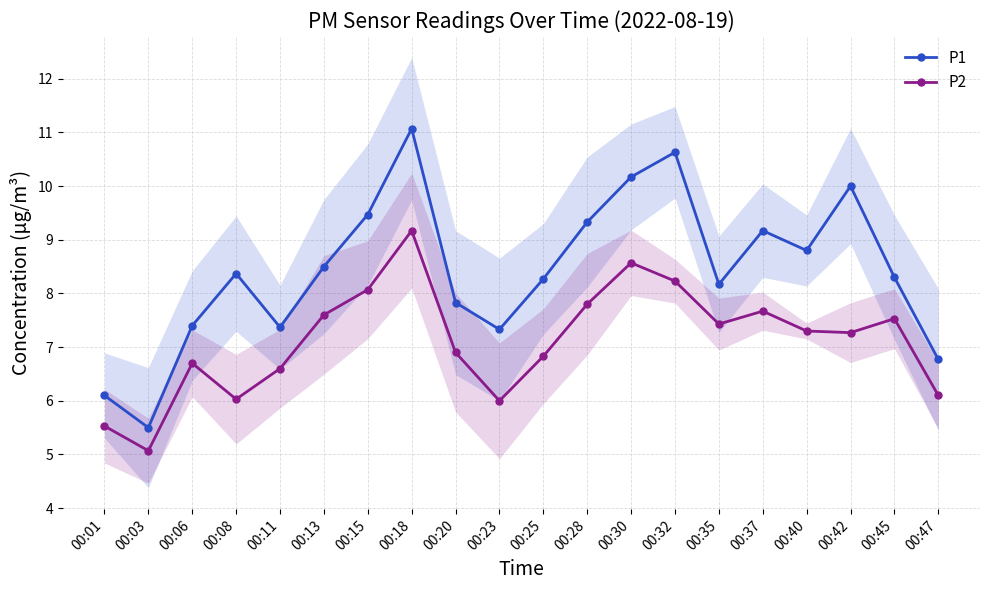

Between 00:37 and 00:47, which is larger?

00:37